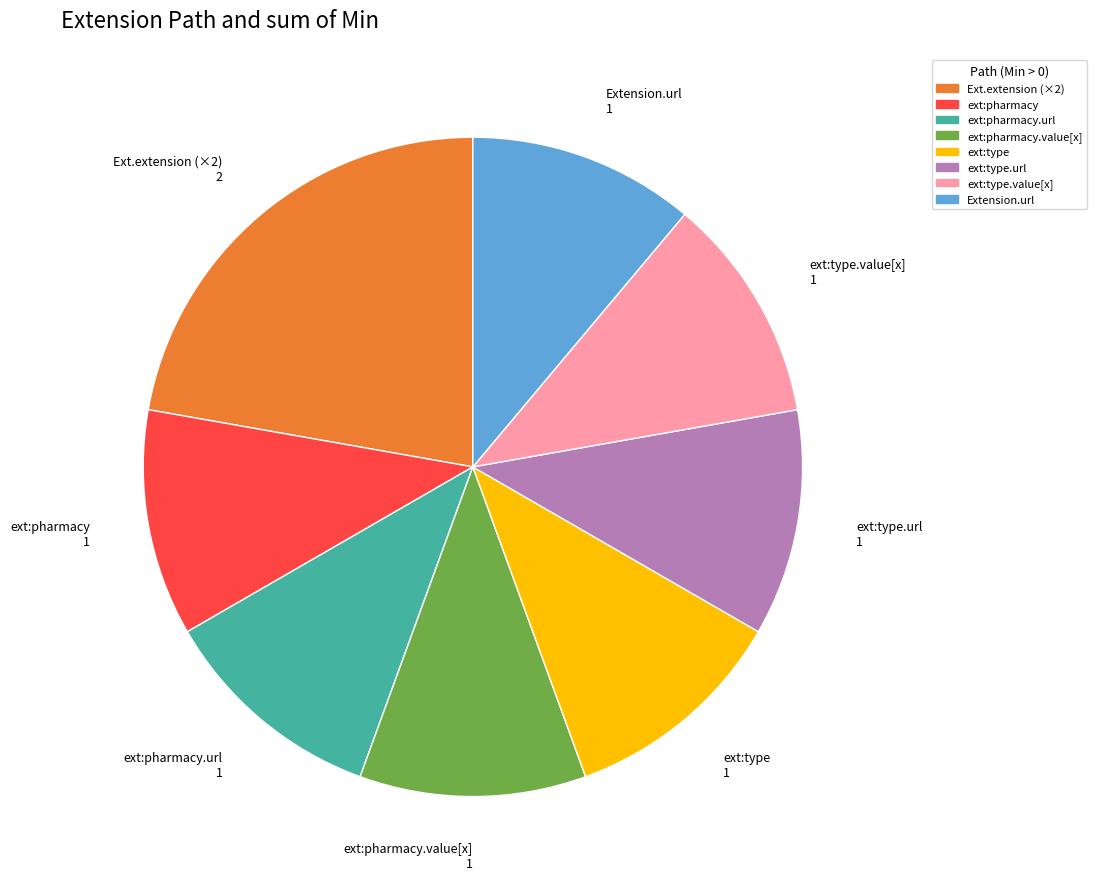

Which slice is the largest?

Ext.extension (×2)